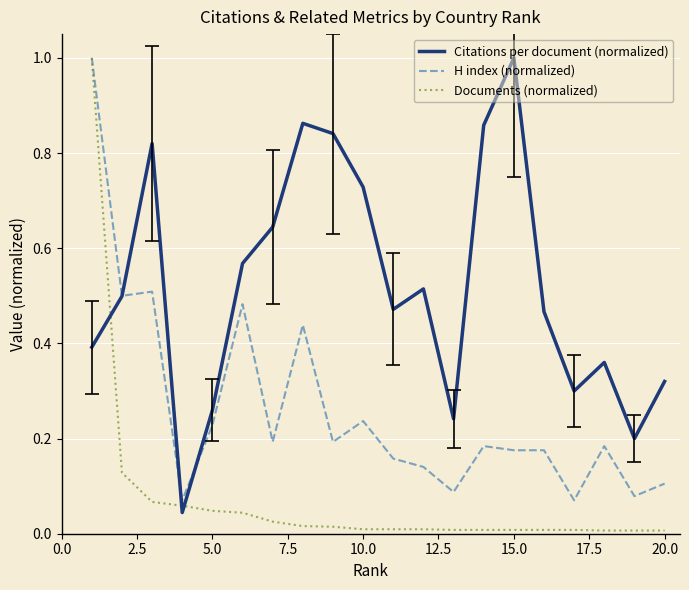

What is the maximum value shown in the chart?

1.0